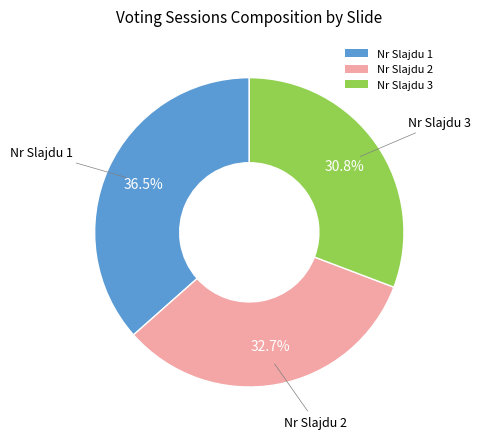

Between Nr Slajdu 2 and Nr Slajdu 3, which is larger?

Nr Slajdu 2